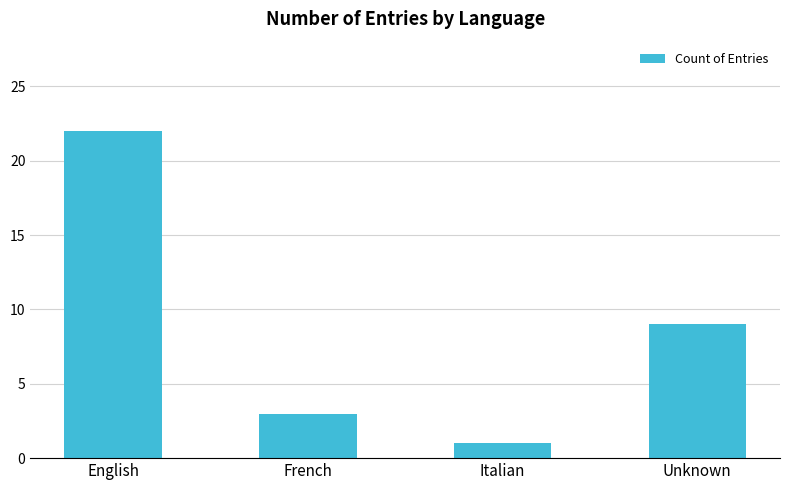

Is it true that the value at Unknown is 9?

True